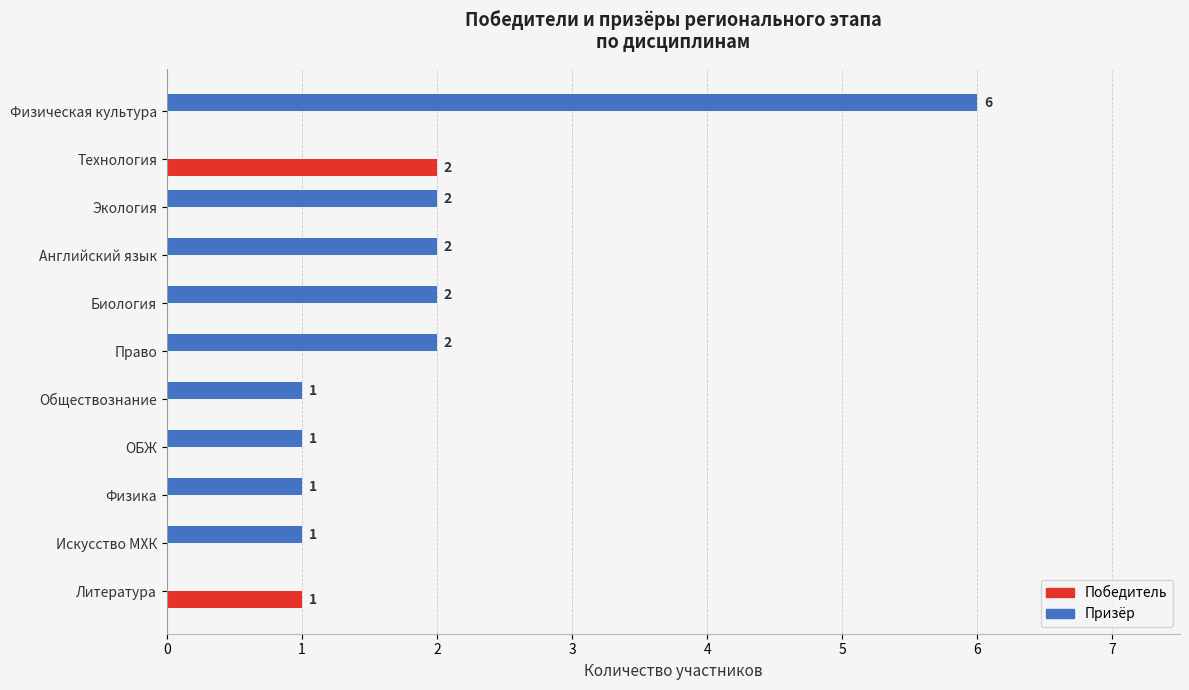

True or false: Победитель has a value of 1 at Литература.

True